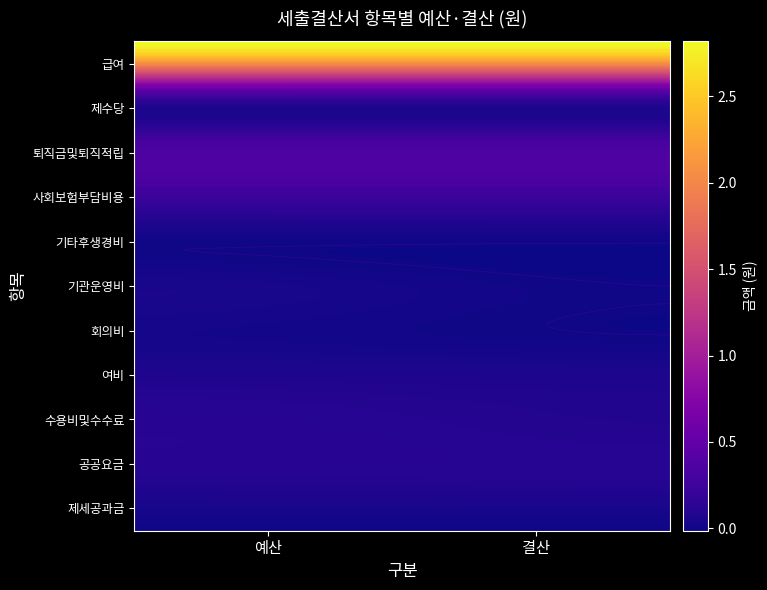

Reading left to right, what are all the values shown in this chart?

급여: 예산=28179000	결산=28179000
제수당: 예산=4486200	결산=4486200
퇴직금및퇴직적립: 예산=2724240	결산=2724240
사회보험부담비용: 예산=2828440	결산=2828440
기타후생경비: 예산=150000	결산=150000
기관운영비: 예산=400000	결산=0
회의비: 예산=200000	결산=0
여비: 예산=800000	결산=663500
수용비및수수료: 예산=1184170	결산=894324
공공요금: 예산=884850	결산=951080
제세공과금: 예산=60100	결산=60100